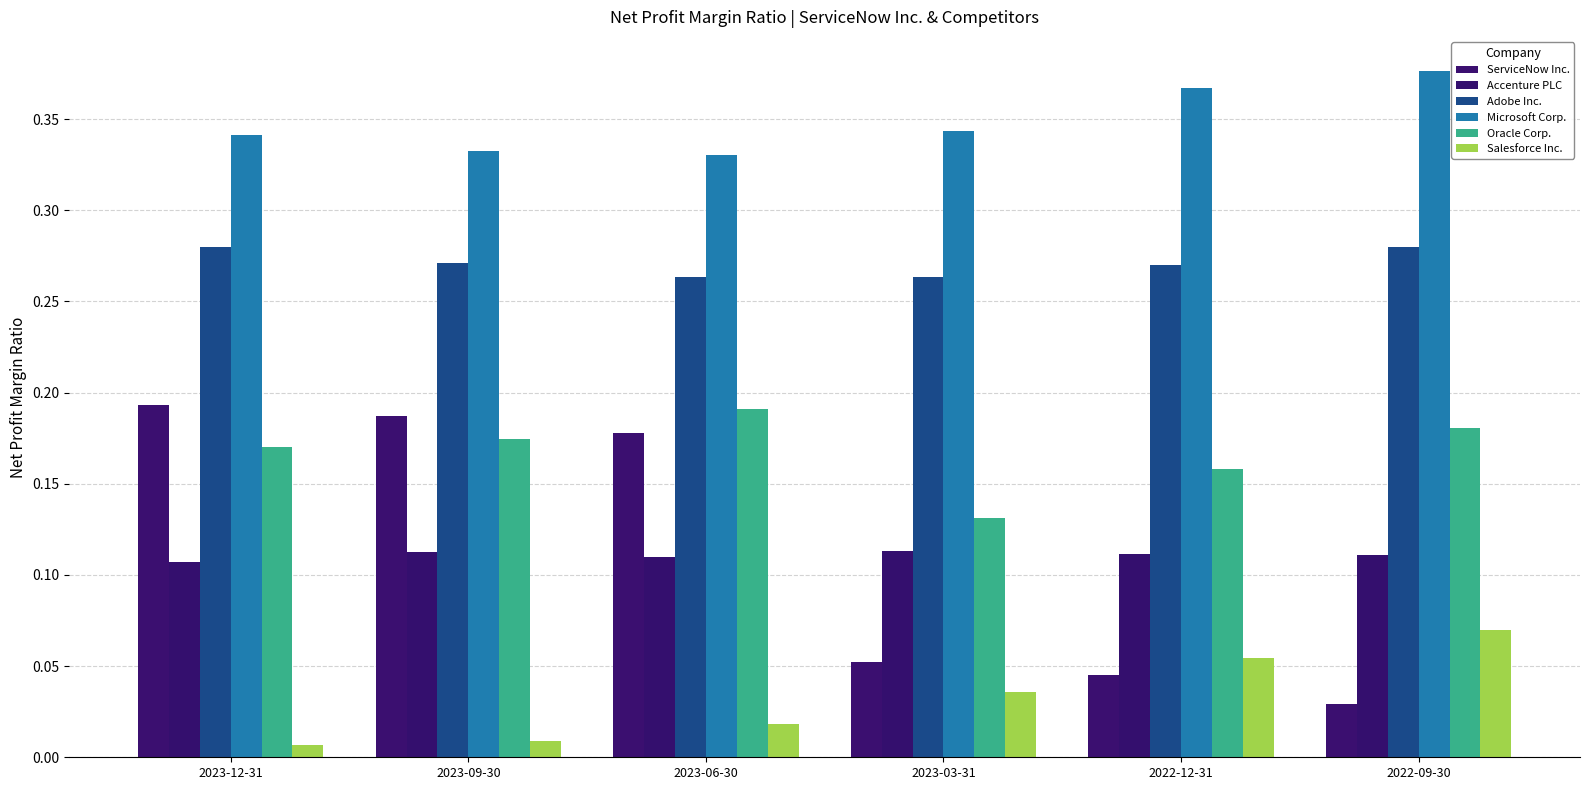

Which series has the widest spread of values?

ServiceNow Inc.